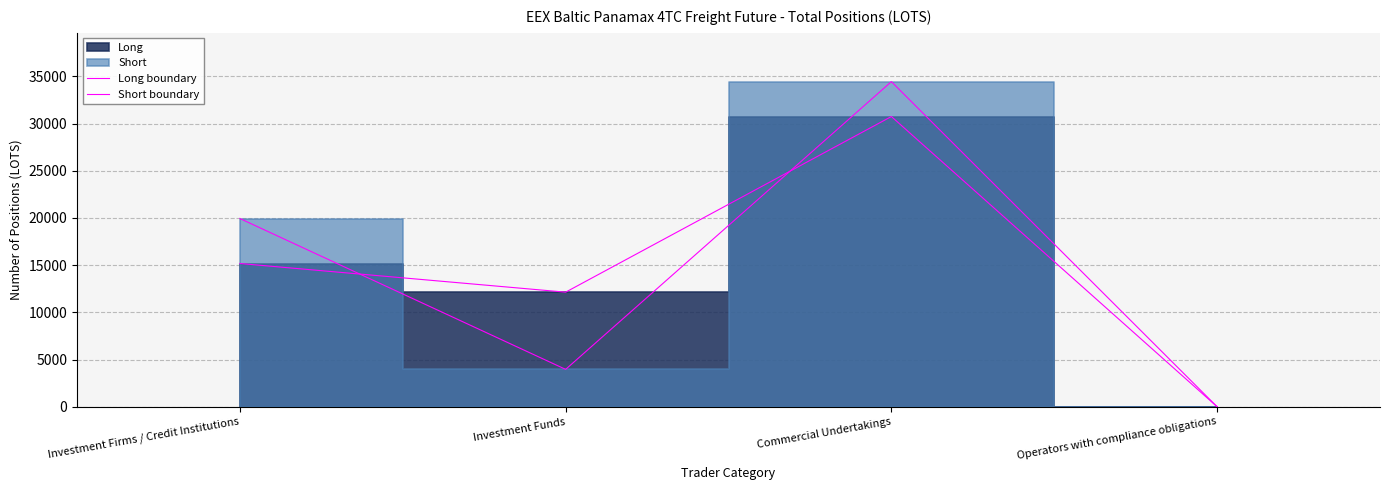

Does the chart display data point markers on the line(s)?

No